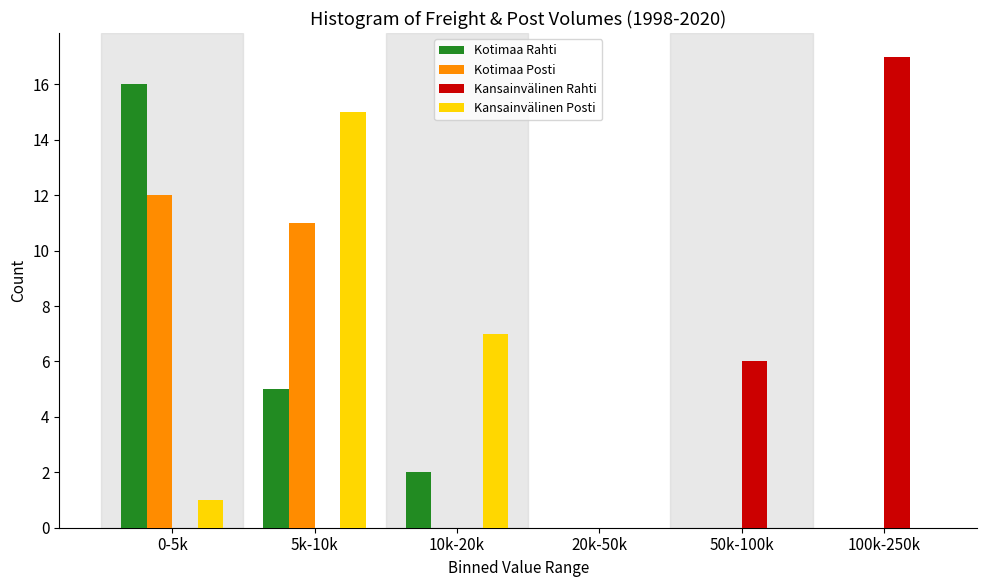

Reading right to left, what are all the values shown in this chart?

Kotimaa Rahti: 100k-250k=0	50k-100k=0	20k-50k=0	10k-20k=2	5k-10k=5	0-5k=16
Kotimaa Posti: 100k-250k=0	50k-100k=0	20k-50k=0	10k-20k=0	5k-10k=11	0-5k=12
Kansainvälinen Rahti: 100k-250k=17	50k-100k=6	20k-50k=0	10k-20k=0	5k-10k=0	0-5k=0
Kansainvälinen Posti: 100k-250k=0	50k-100k=0	20k-50k=0	10k-20k=7	5k-10k=15	0-5k=1